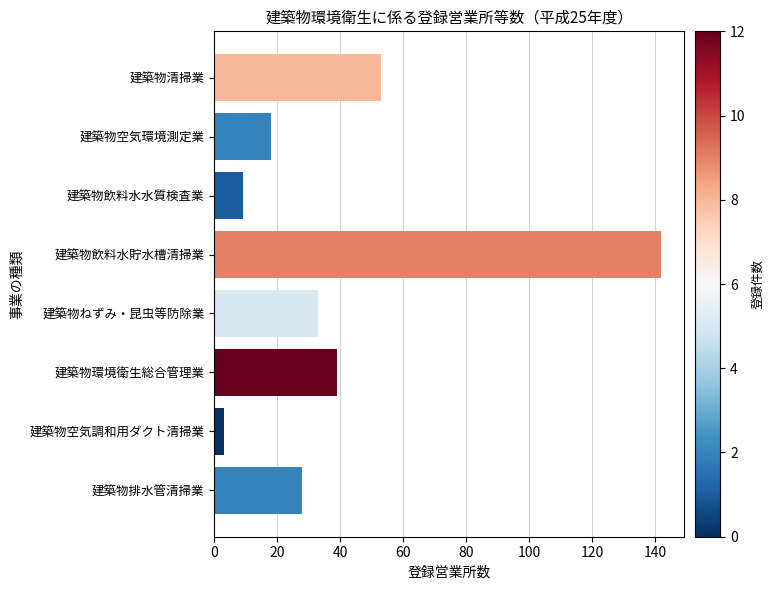

What is the change in value from 建築物空気環境測定業 to 建築物空気調和用ダクト清掃業?

-15